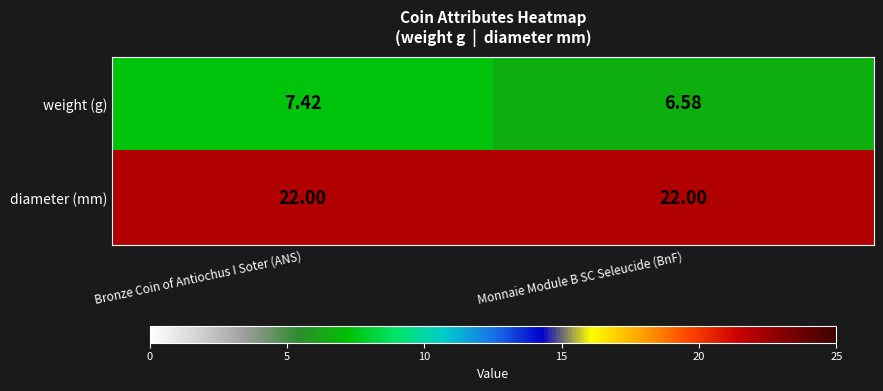

List the series in order of their overall mean, highest first.

diameter (mm), weight (g)